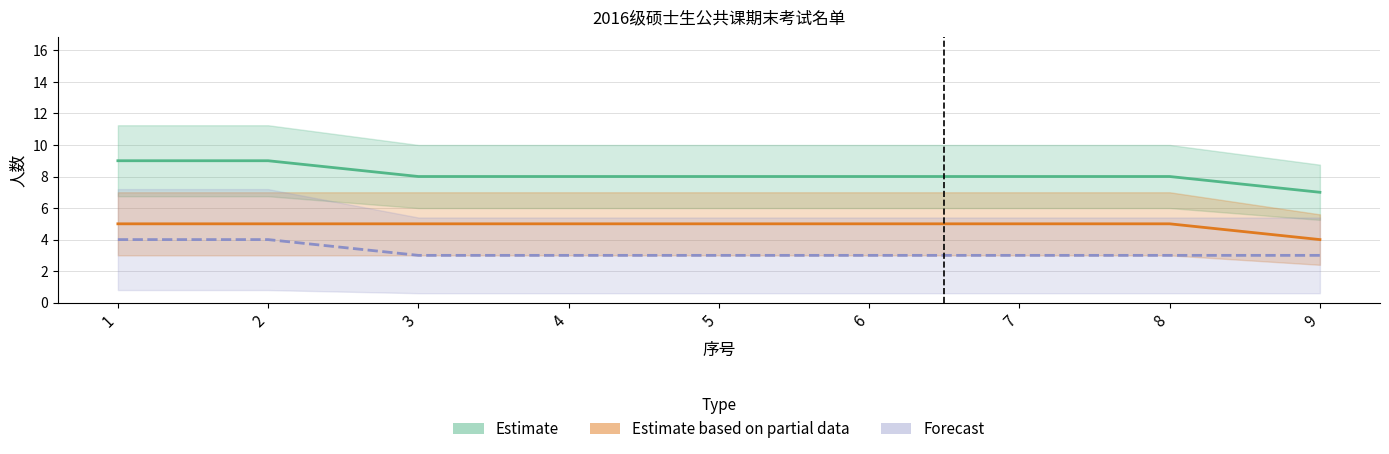

Which has a higher value, 7 or 6?

7